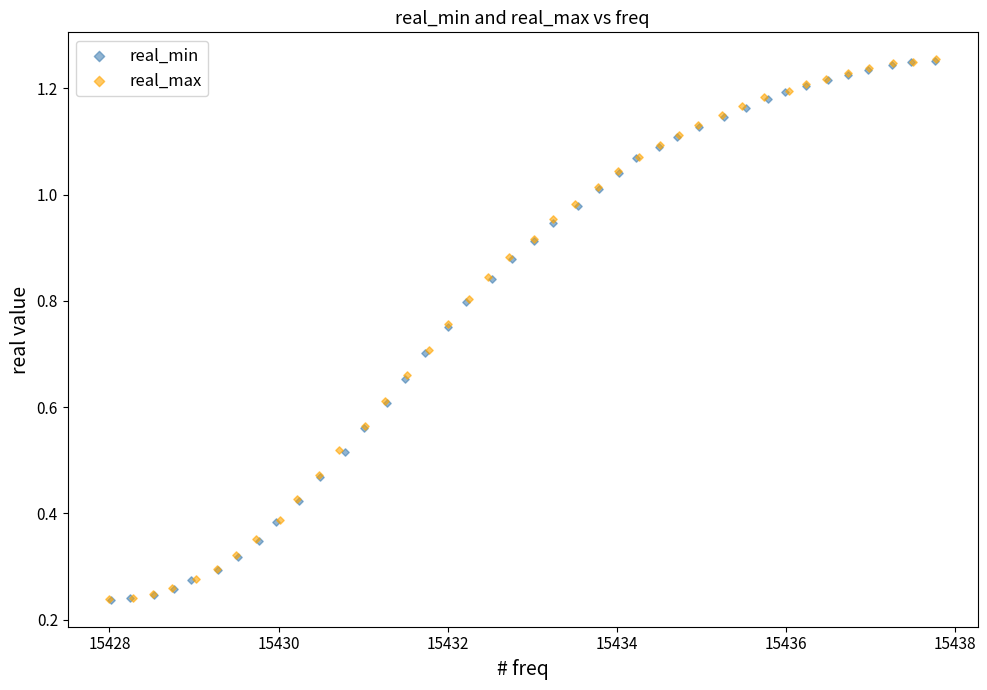

What are all the series names shown in the legend?

real_min, real_max